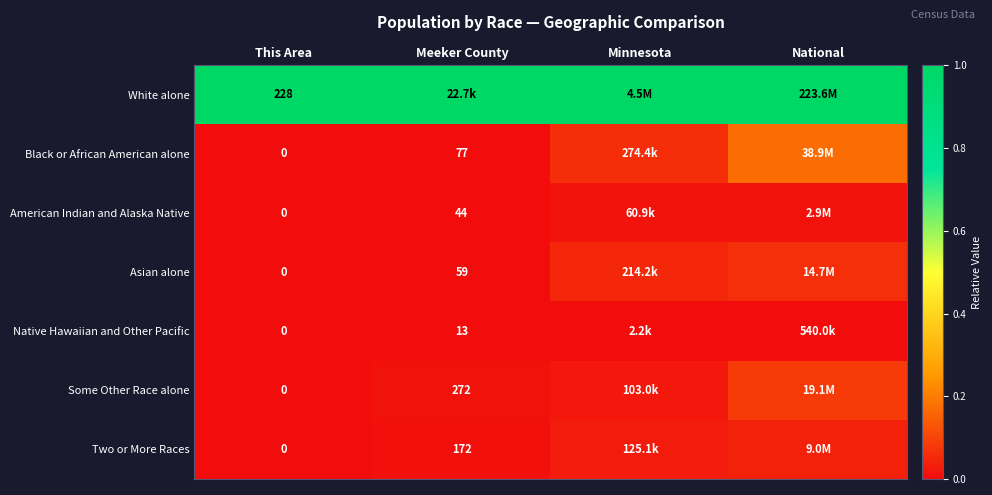

How many categories are shown in the chart?

4